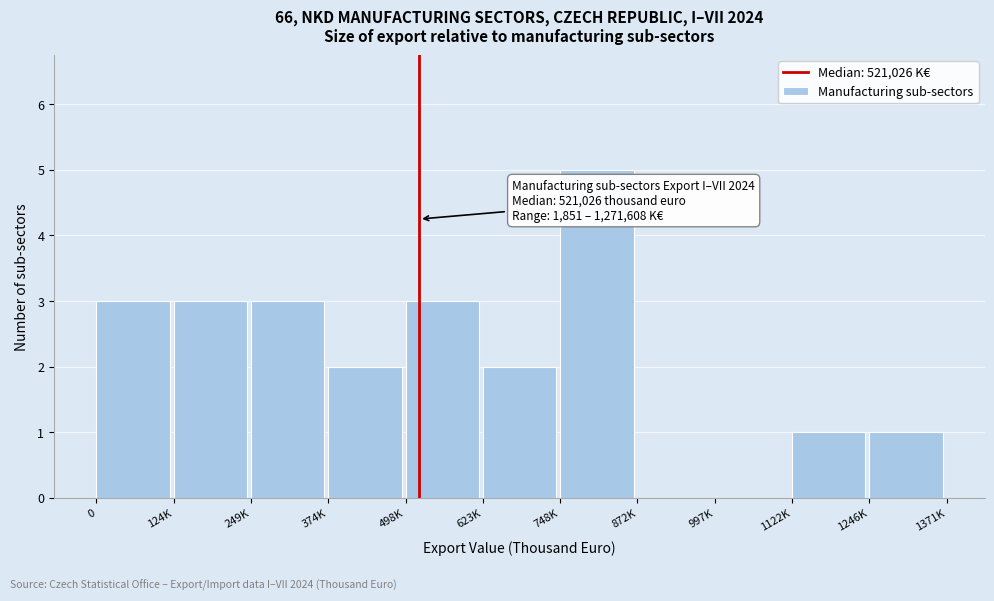

Reading left to right, transcribe all the data shown in this chart.

0=3	124K=3	249K=3	374K=2	498K=3	623K=2	748K=5	872K=0	997K=0	1122K=1	1246K=1